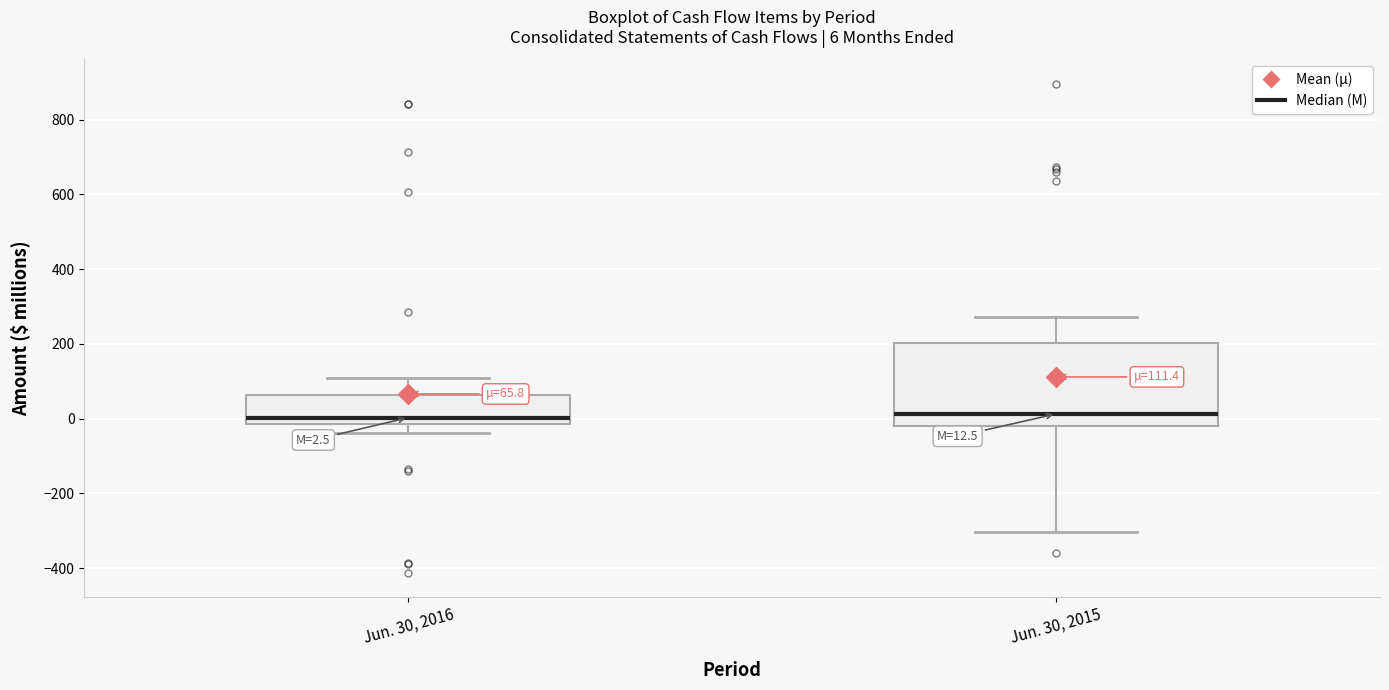

Comparing the boxes themselves (not the whiskers), which one is the tallest?

Jun. 30, 2015